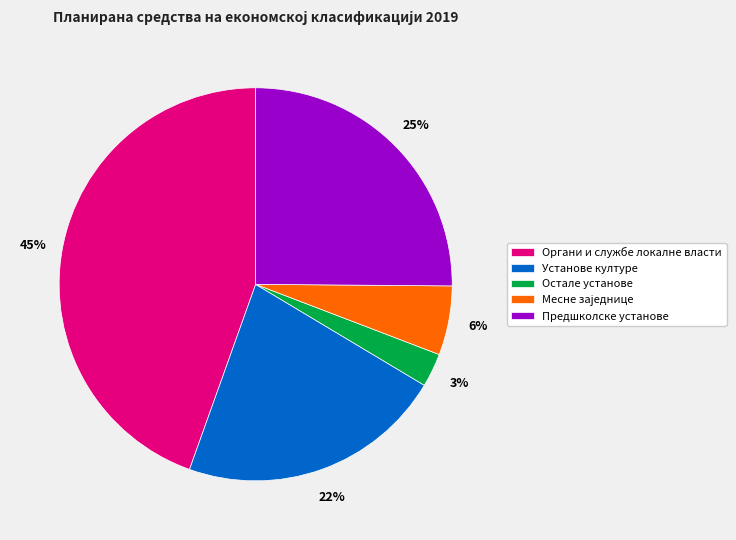

True or false: Остале установе accounts for 16% of the total.

False